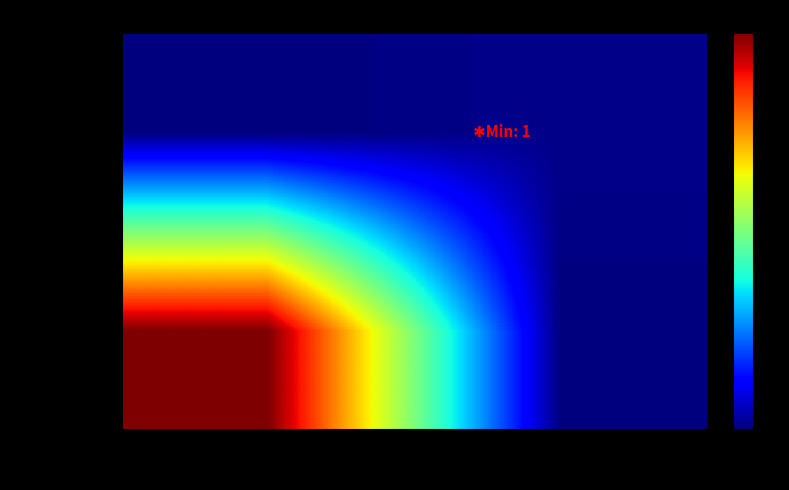

Reading left to right, what are all the values shown in this chart?

1064bad8…: -1=90	1=0
dfb6b53f…: -1=0	1=1